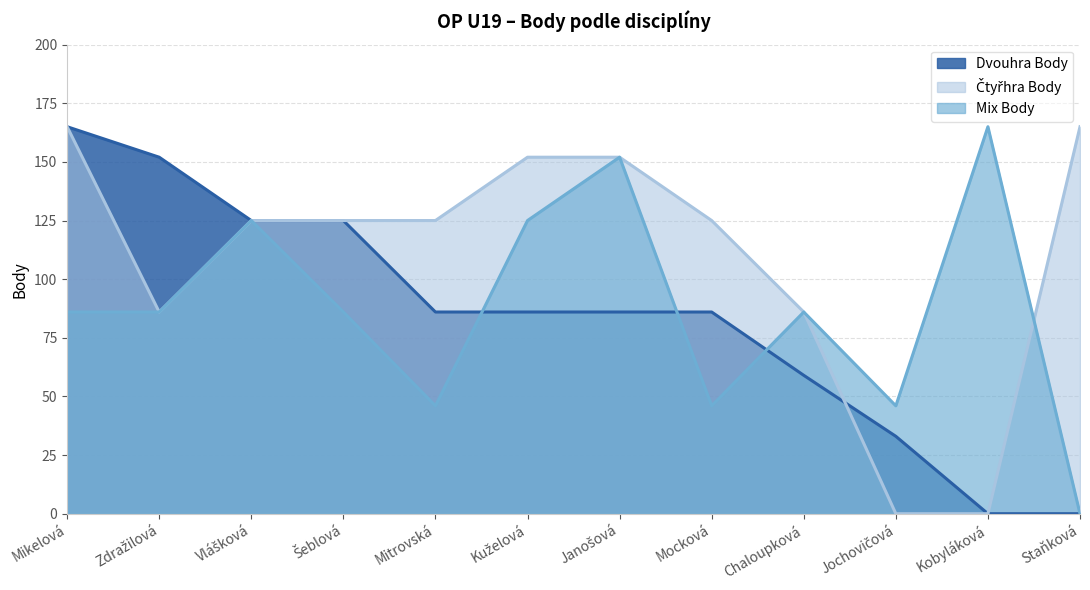

Reading right to left, what are all the values shown in this chart?

Dvouhra Body: 0	0	33	59	86	86	86	86	125	125	152	165
Čtyřhra Body: 165	0	0	86	125	152	152	125	125	125	86	165
Mix Body: 0	165	46	86	46	152	125	46	86	125	86	86